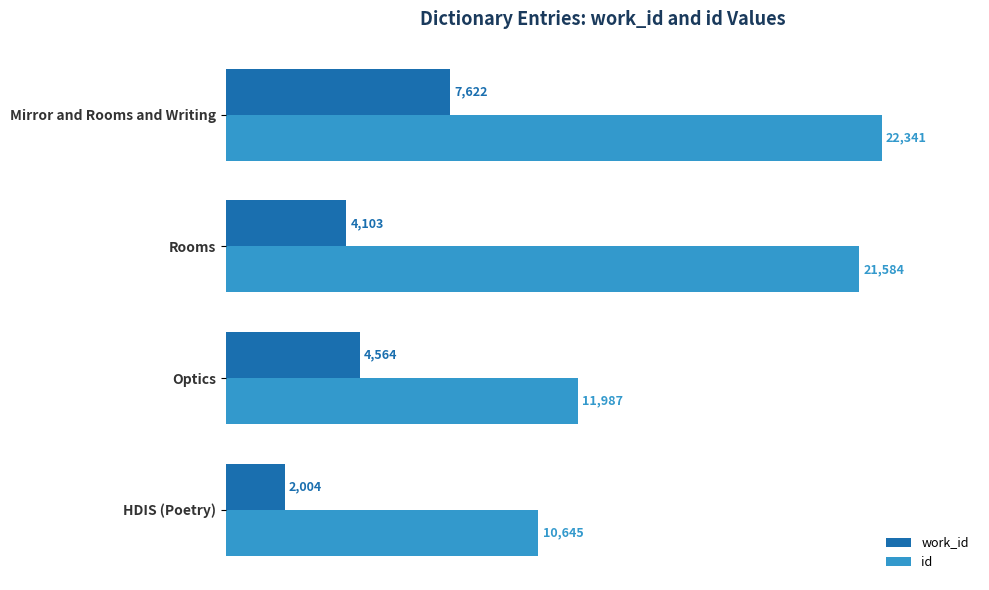

At Mirror and Rooms and Writing, list the series in order from largest to smallest.

id, work_id